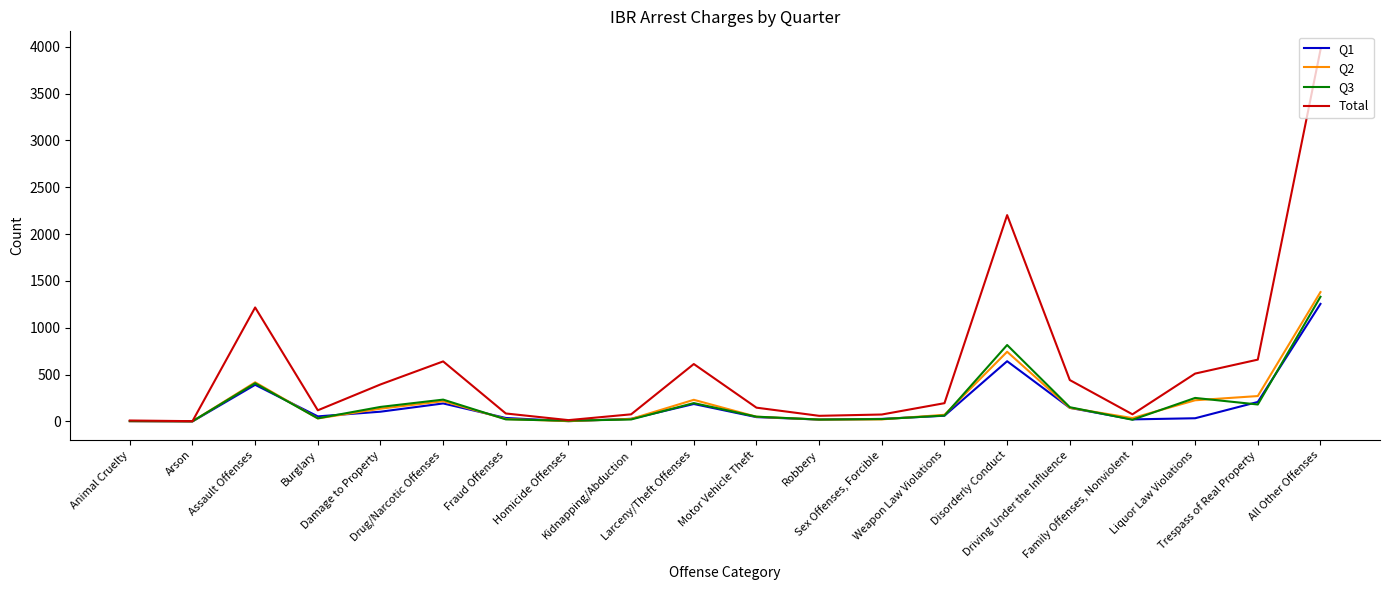

Which series has the largest total across all categories?

Total